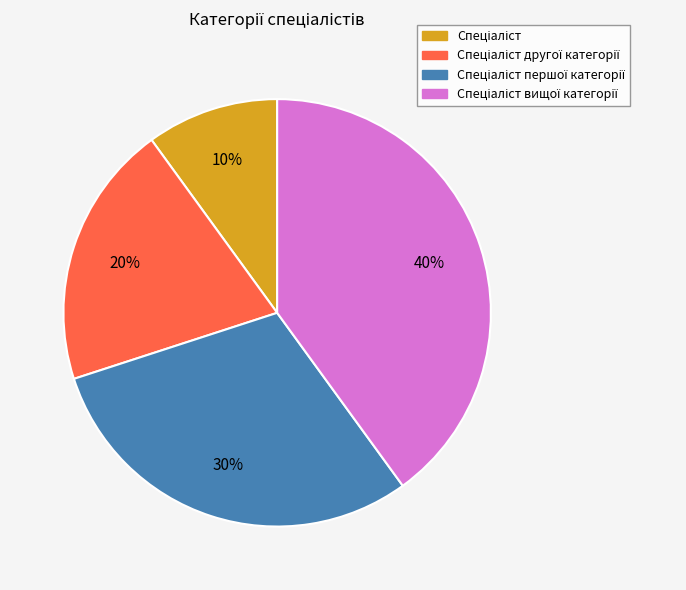

Is there any slice that represents more than half of the pie?

No